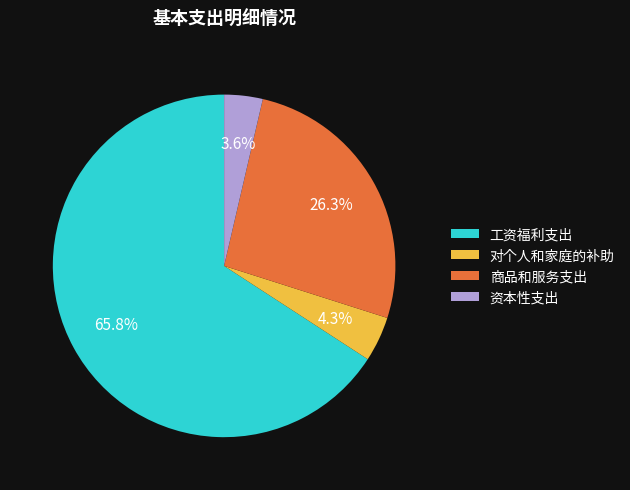

To the nearest percent, what is the difference between the 资本性支出 and 工资福利支出 slice percentages?

62%